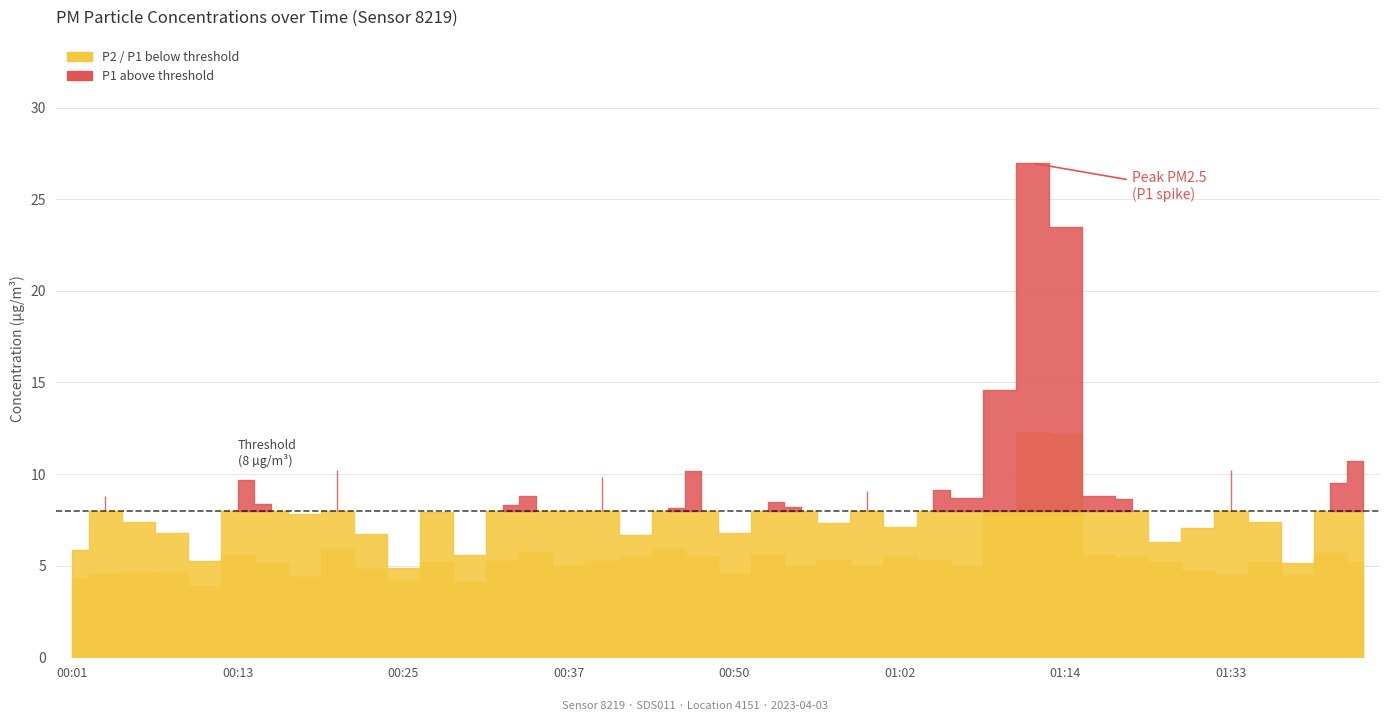

Reading right to left, extract all data points from this chart.

P1: 01:43=10.7	01:40=9.5	01:38=5.2	01:35=7.4	01:33=10.2	01:30=7.0	01:28=6.3	01:25=8.6	01:17=8.8	01:14=23.5	01:12=27.0	01:09=14.6	01:07=8.7	01:05=9.1	01:02=7.1	01:00=9.1	00:57=7.3	00:55=8.2	00:52=8.5	00:50=6.8	00:47=10.2	00:45=8.2	00:42=6.7	00:40=9.8	00:37=8.0	00:35=8.8	00:33=8.3	00:30=5.6	00:28=7.9	00:25=4.9	00:23=6.7	00:20=10.2	00:18=7.8	00:16=8.4	00:13=9.7	00:11=5.2	00:08=6.8	00:06=7.4	00:03=8.8	00:01=5.8
P2: 01:43=5.2	01:40=5.7	01:38=4.5	01:35=5.2	01:33=4.5	01:30=4.7	01:28=5.2	01:25=5.5	01:17=5.6	01:14=12.2	01:12=12.3	01:09=8.0	01:07=5.0	01:05=5.3	01:02=5.5	01:00=5.0	00:57=5.3	00:55=5.0	00:52=5.6	00:50=4.6	00:47=5.5	00:45=5.9	00:42=5.5	00:40=5.3	00:37=5.0	00:35=5.8	00:33=5.3	00:30=4.1	00:28=5.2	00:25=4.2	00:23=4.8	00:20=5.9	00:18=4.4	00:16=5.2	00:13=5.6	00:11=3.9	00:08=4.6	00:06=4.6	00:03=4.5	00:01=4.3